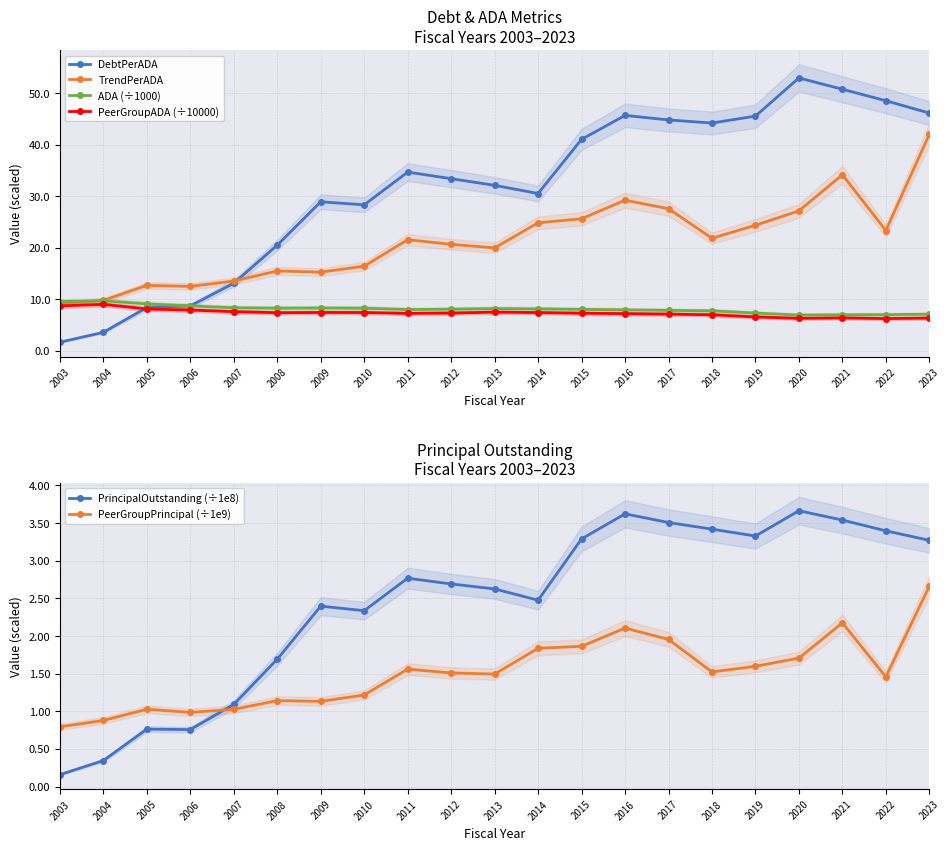

Reading right to left, list all the values displayed in this chart.

DebtPerADA: 46.1	48.5	50.7	52.9	45.5	44.2	44.8	45.7	41.0	30.5	32.1	33.4	34.7	28.3	28.9	20.5	13.1	8.7	8.4	3.6	1.7
TrendPerADA: 42.0	23.3	34.1	27.1	24.3	21.8	27.6	29.2	25.6	24.8	20.0	20.6	21.5	16.4	15.2	15.5	13.5	12.5	12.7	9.8	9.1
ADA (÷1000): 7.1	7.0	7.0	6.9	7.3	7.7	7.8	7.9	8.0	8.1	8.2	8.1	8.0	8.3	8.3	8.3	8.3	8.7	9.1	9.7	9.5
PeerGroupADA (÷10000): 6.3	6.2	6.4	6.3	6.6	7.0	7.1	7.2	7.3	7.4	7.5	7.3	7.2	7.4	7.4	7.4	7.6	7.9	8.1	9.0	8.7
PrincipalOutstanding (÷1e8): 3.3	3.4	3.5	3.7	3.3	3.4	3.5	3.6	3.3	2.5	2.6	2.7	2.8	2.3	2.4	1.7	1.1	0.8	0.8	0.3	0.2
PeerGroupPrincipal (÷1e9): 2.7	1.5	2.2	1.7	1.6	1.5	2.0	2.1	1.9	1.8	1.5	1.5	1.6	1.2	1.1	1.1	1.0	1.0	1.0	0.9	0.8